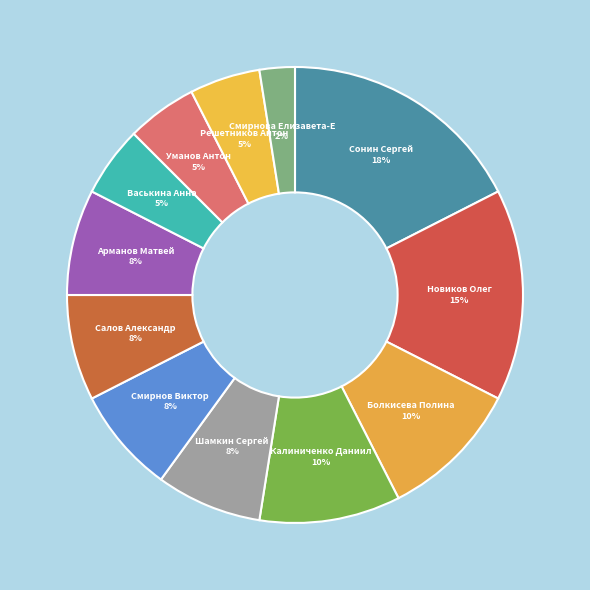

Which slice is the largest?

Сонин Сергей